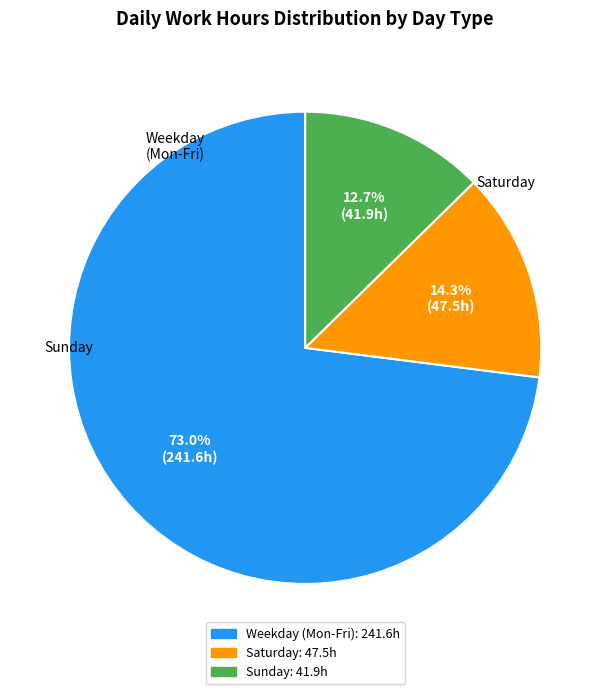

Is there any slice that represents more than half of the pie?

Yes